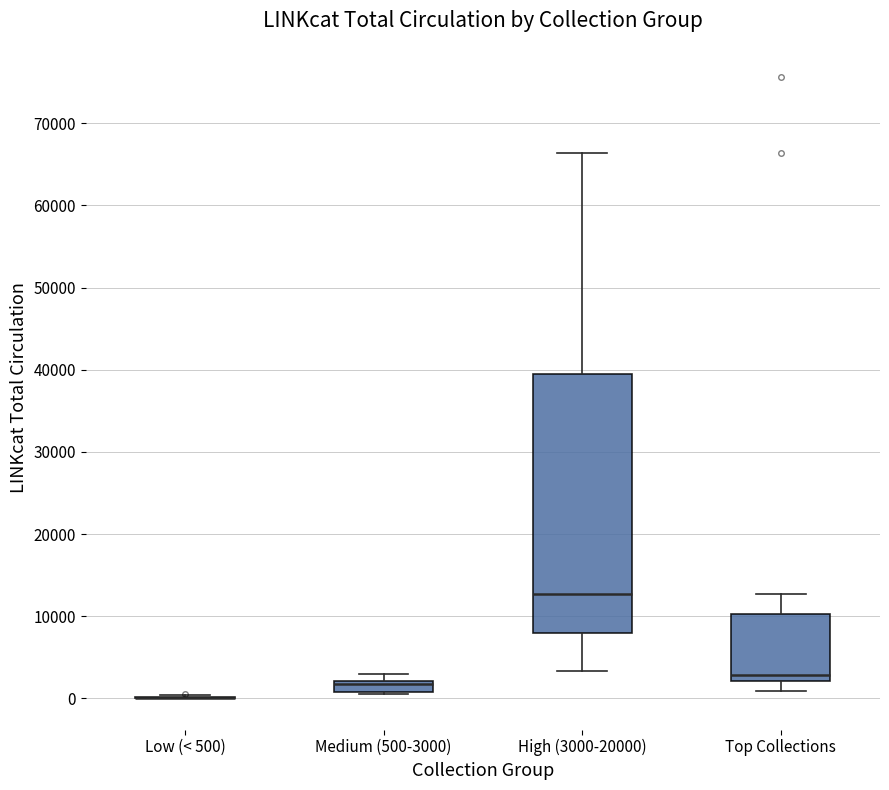

Where does the lower whisker of the box for High (3000-20000) end on the y-axis? The values are not printed on the chart, so give them approximately, as read against the axis.

3000